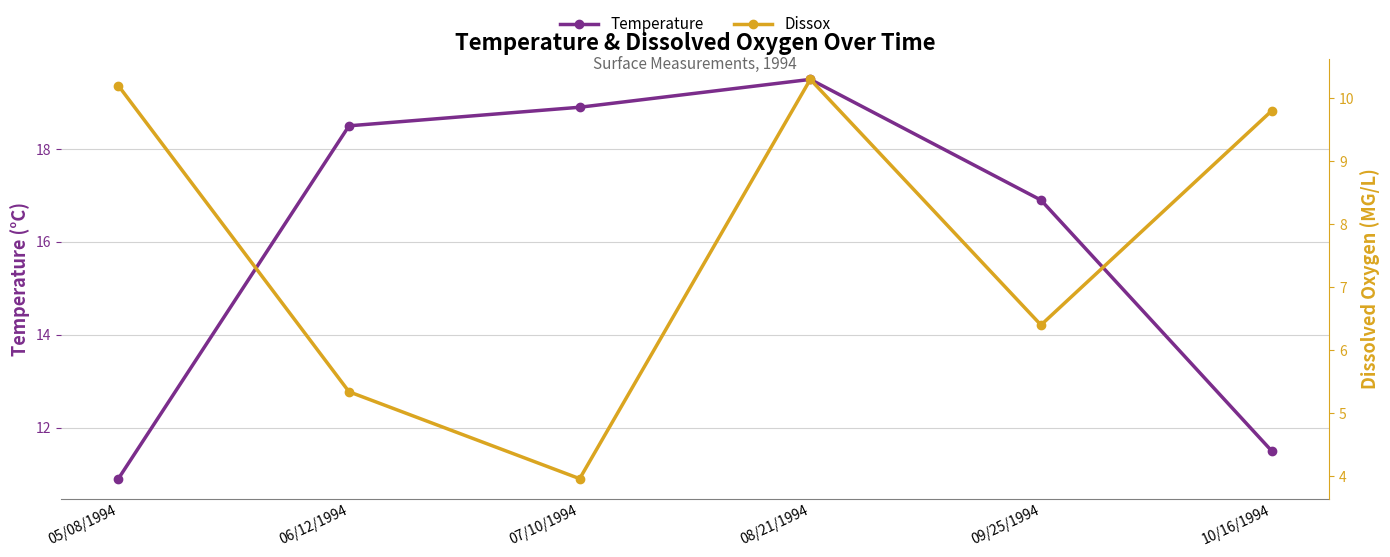

Reading right to left, extract all data points from this chart.

Temperature: 10/16/1994=11.5	09/25/1994=16.9	08/21/1994=19.5	07/10/1994=18.9	06/12/1994=18.5	05/08/1994=10.9
Dissox: 10/16/1994=9.8	09/25/1994=6.4	08/21/1994=10.3	07/10/1994=4.0	06/12/1994=5.3	05/08/1994=10.2